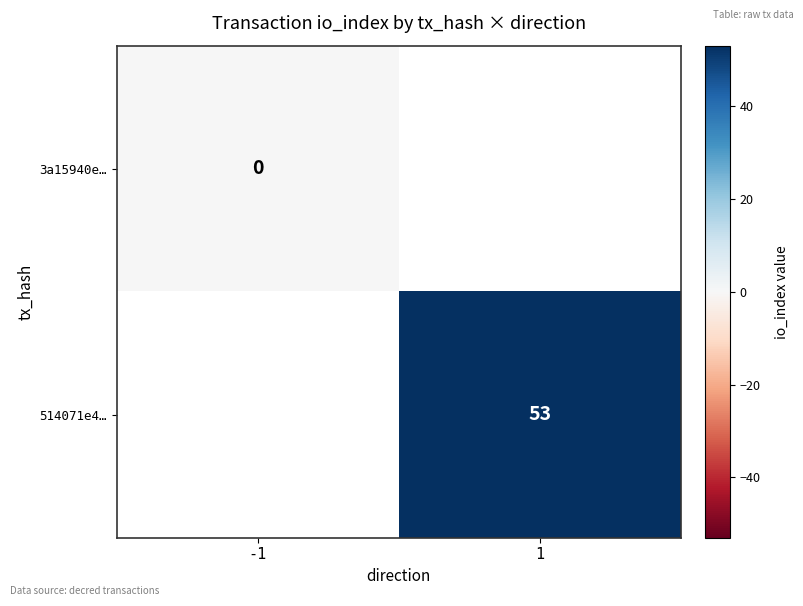

Is the value of 514071e4… at 1 greater than the value of 3a15940e… at -1?

Yes